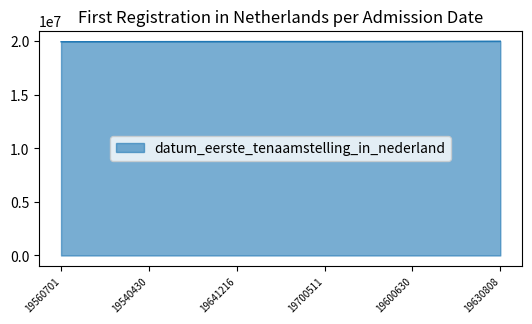

What is the change in value from 19600630 to 19630808?

+19500